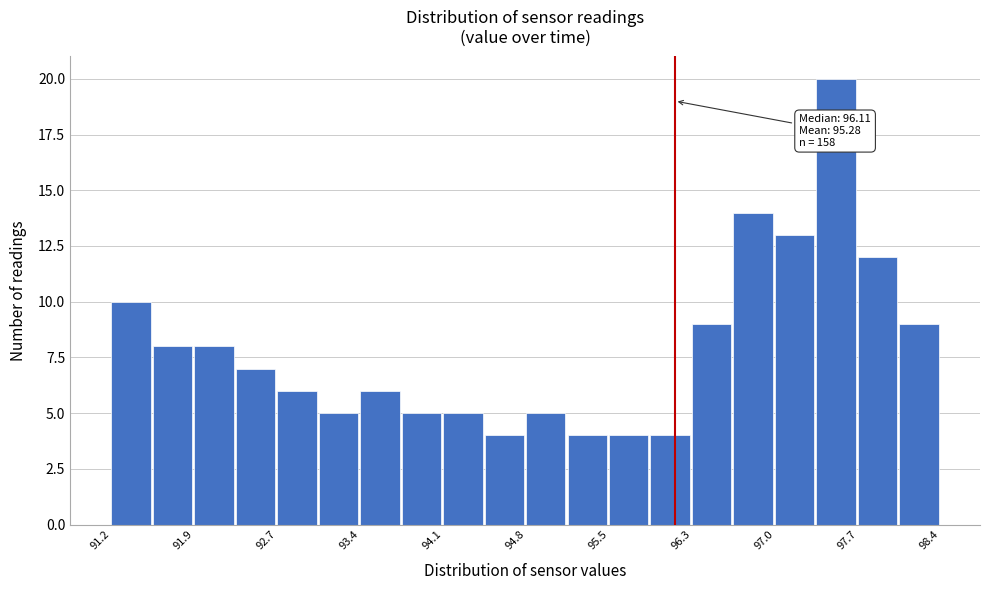

Read against the x-axis, roughly where is the centre of the tallest bar?

97.5